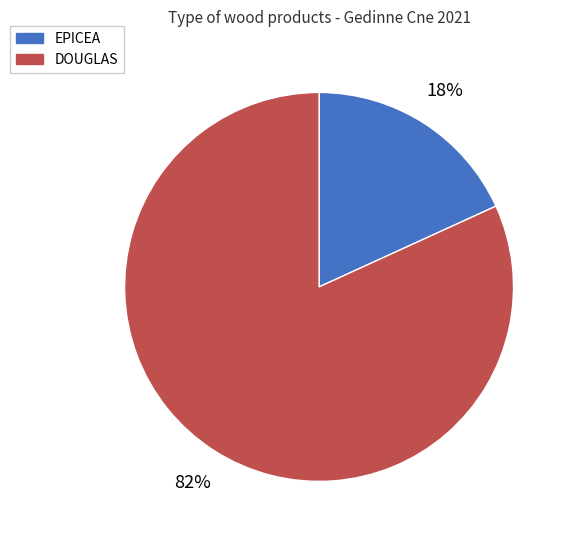

Between DOUGLAS and EPICEA, which is larger?

DOUGLAS